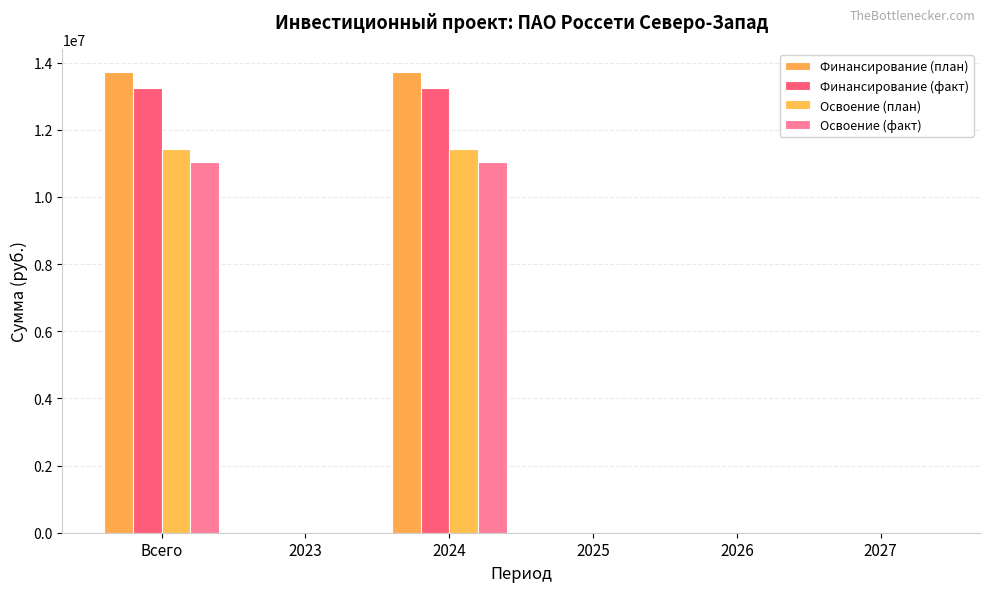

Which series has the largest total across all categories?

Финансирование (план)